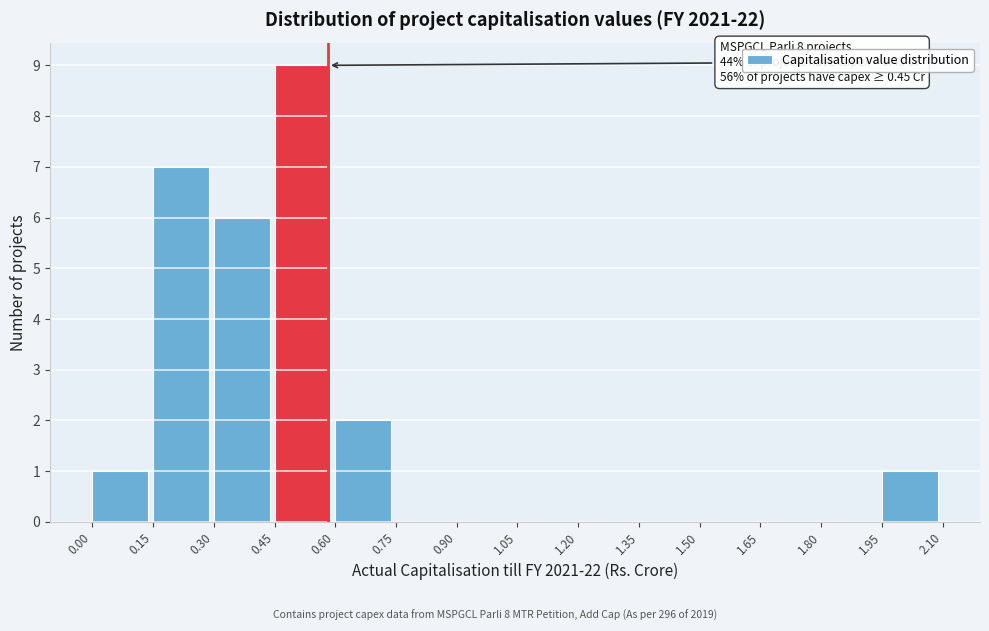

Over which range of the x-axis is the bar tallest?

0.45 to 0.60